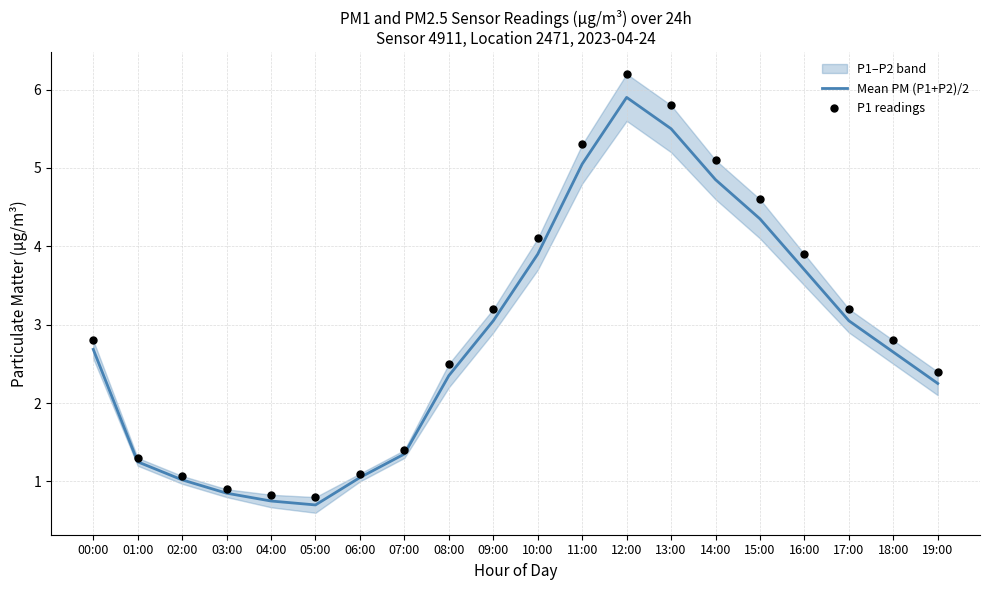

Is it true that Mean PM (P1+P2)/2 equals 3.7 at 16:00?

True